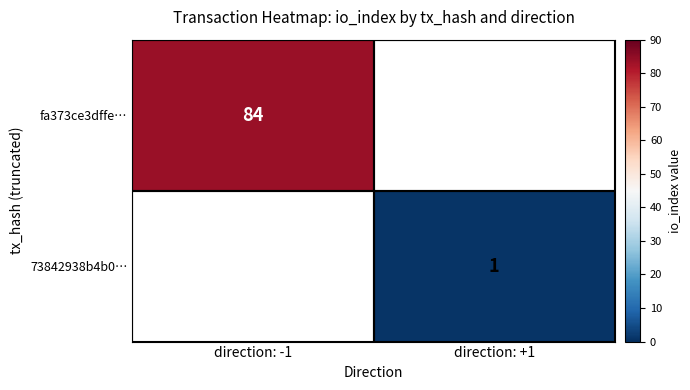

The 73842938b4b0… series shows 1 at direction: +1. True or false?

True